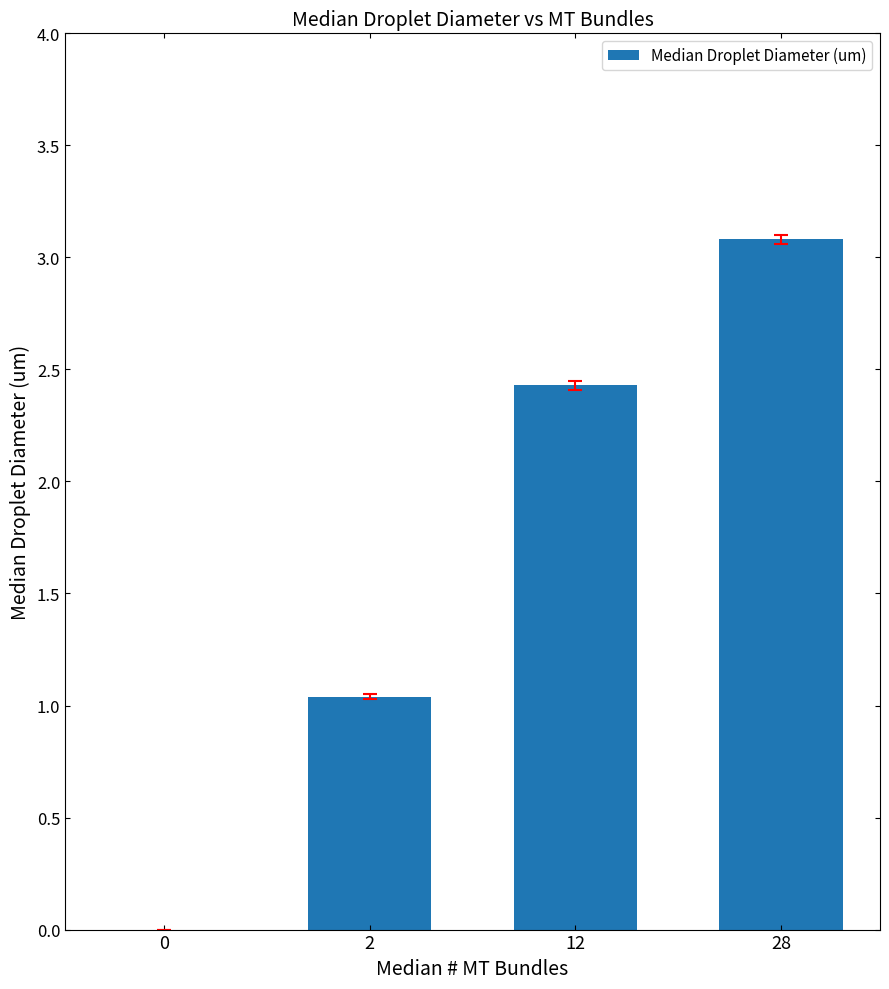

Between 12 and 2, which is larger?

12